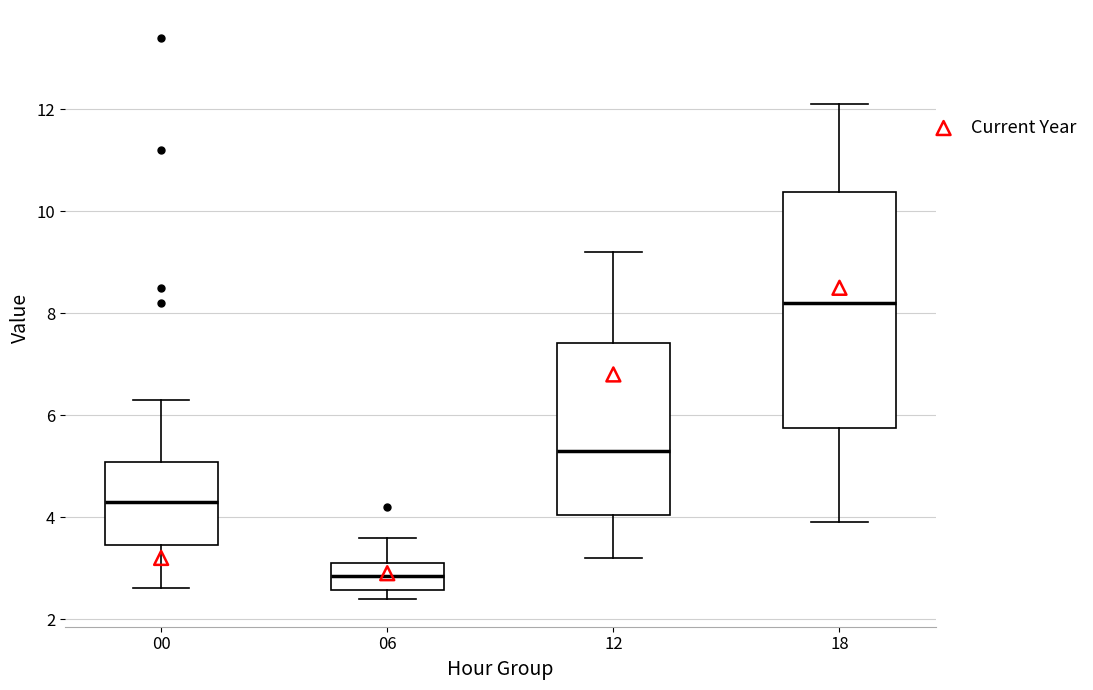

Which box has the highest median line?

18